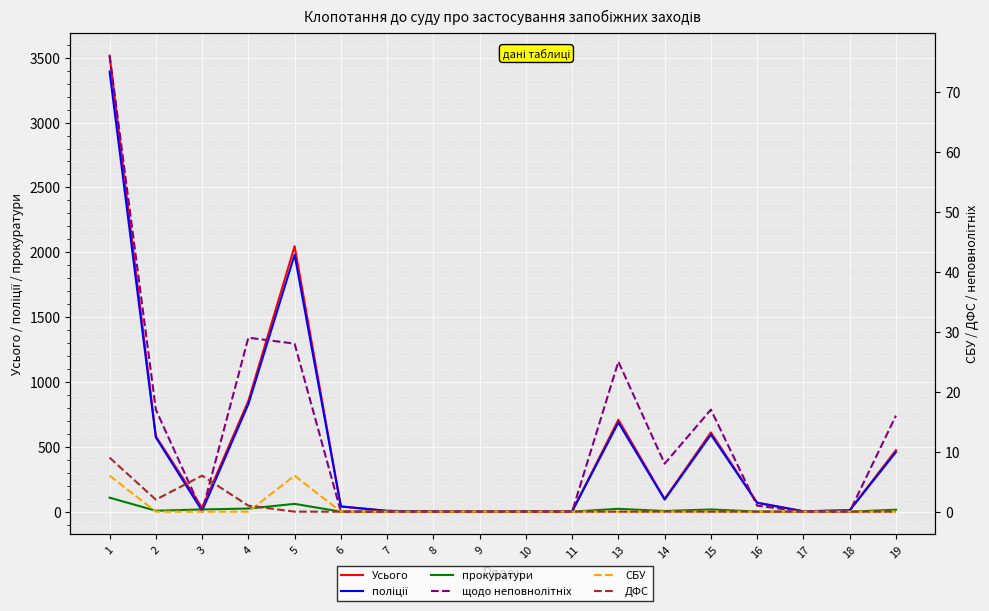

Is this an area chart (filled region under the line)?

No